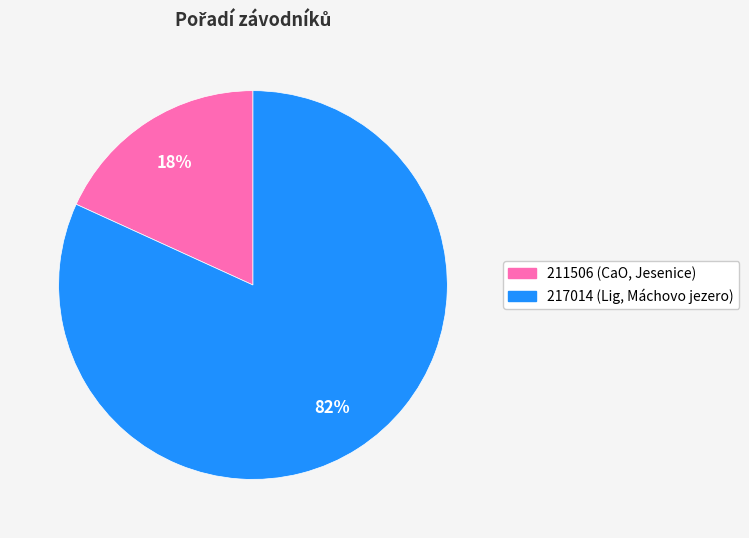

Is it true that 217014 is 82% of the pie?

True